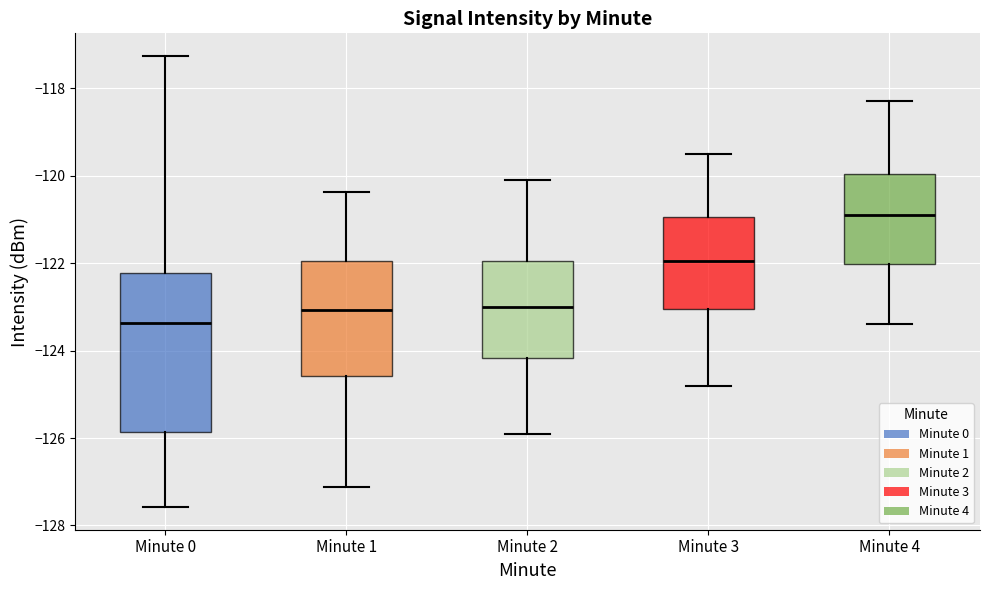

Which box's median line is the lowest?

Minute 0